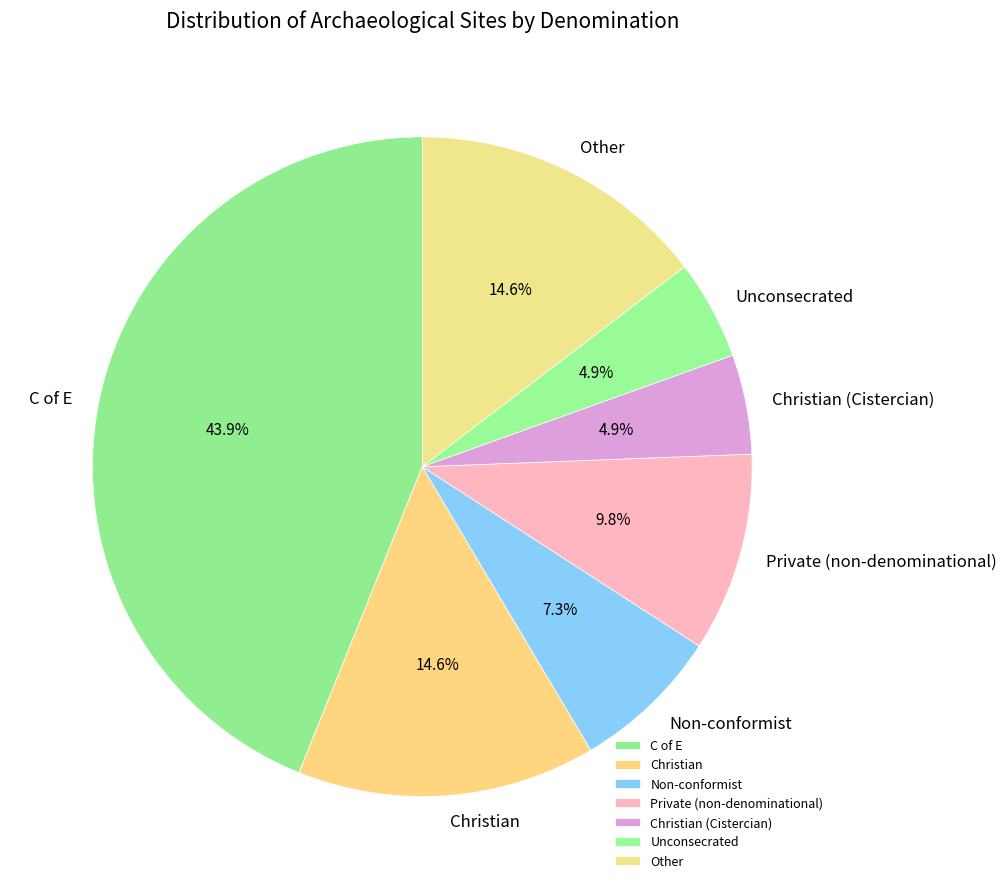

Which category has the biggest portion of the pie?

C of E